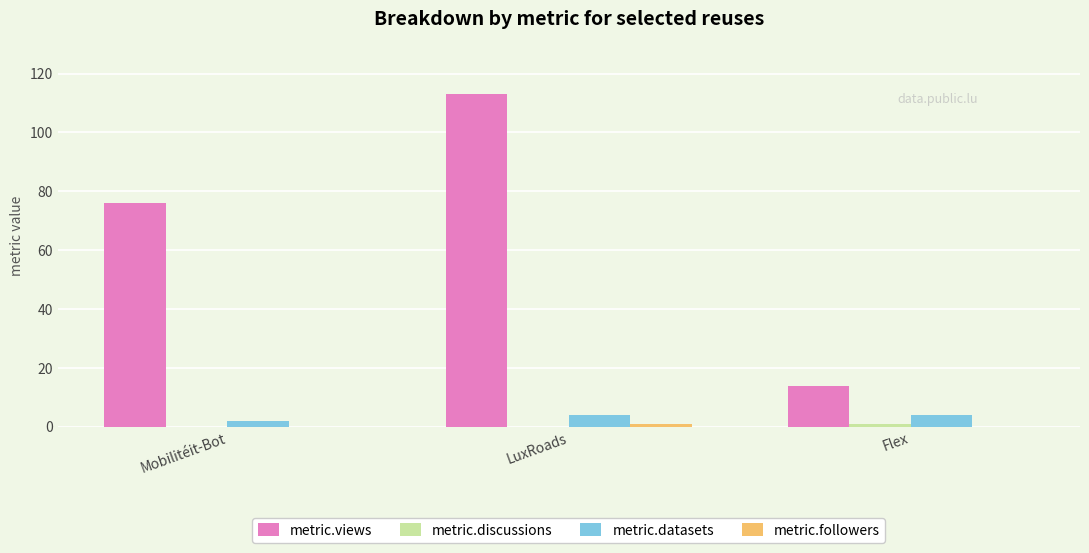

True or false: metric.datasets has a value of 4 at Flex.

True